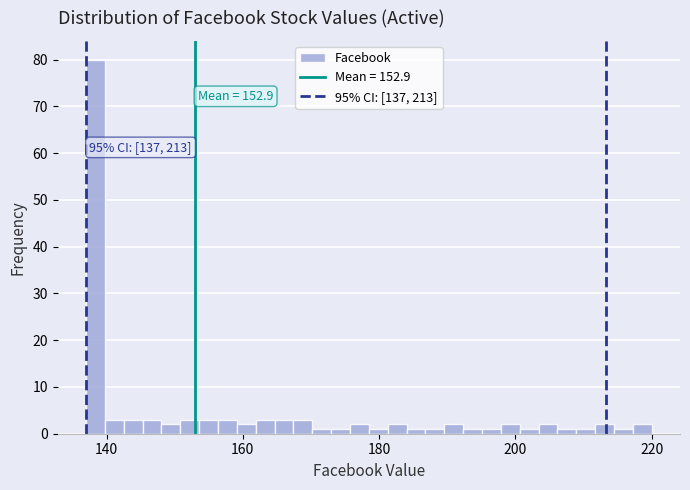

Read against the x-axis, roughly where is the centre of the tallest bar?

138